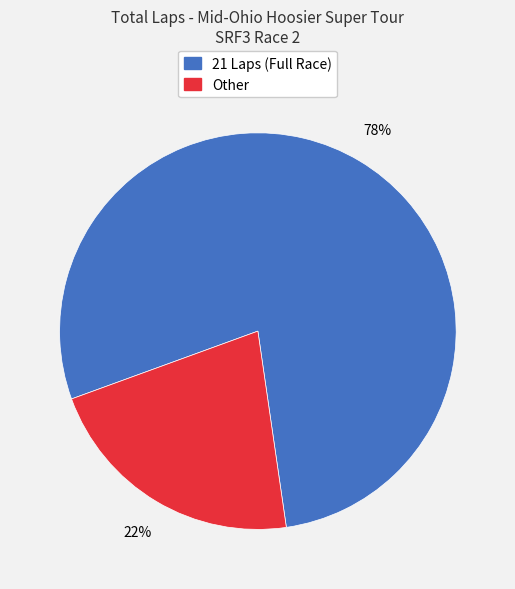

Does any single category account for the majority?

Yes